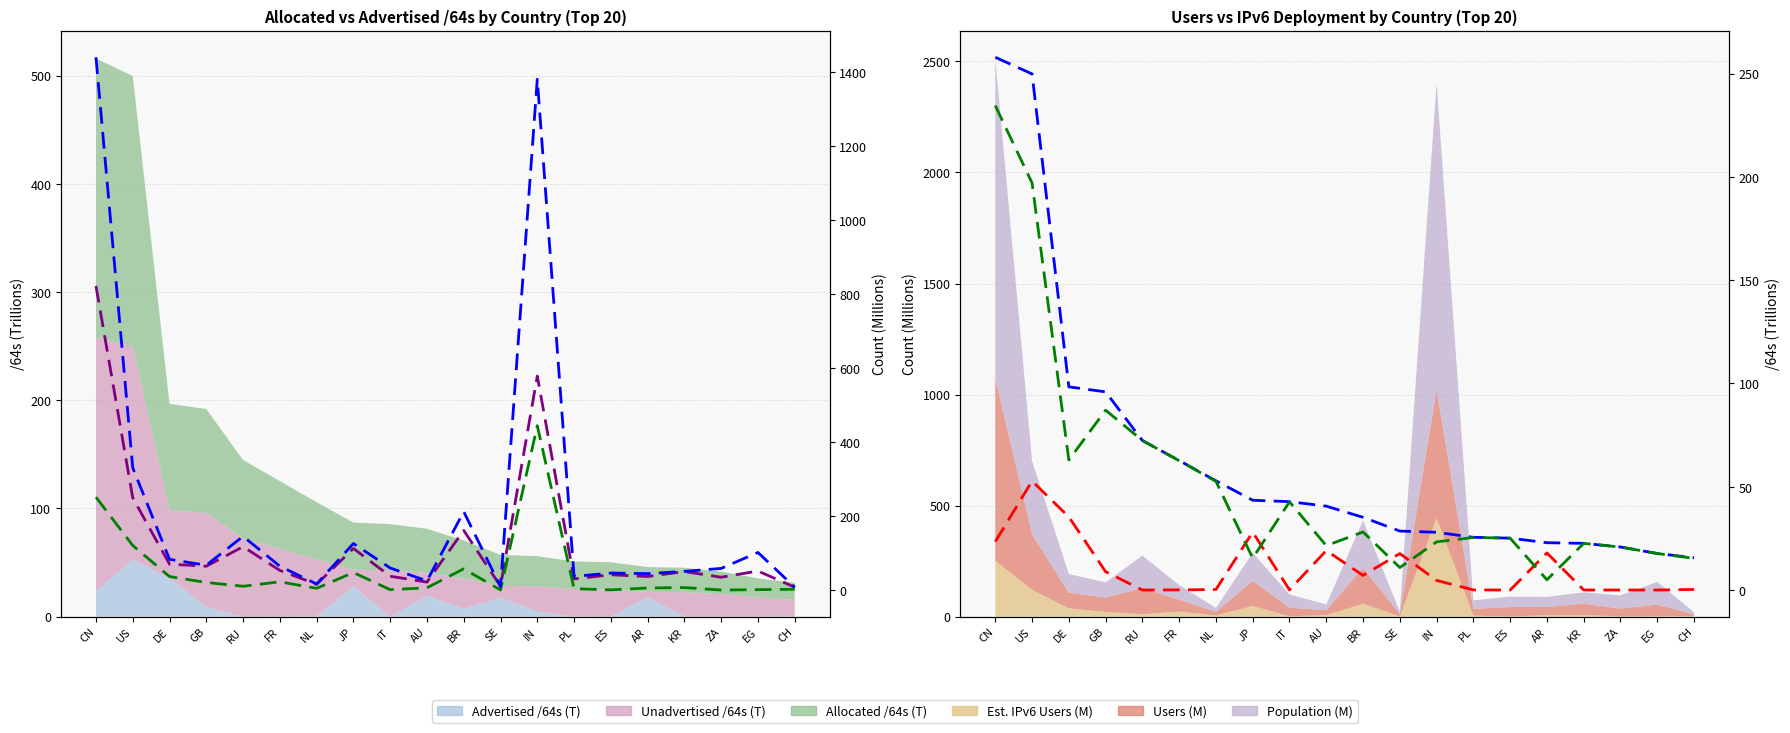

At which label does Est. IPv6 Users (M) reach its peak?

IN